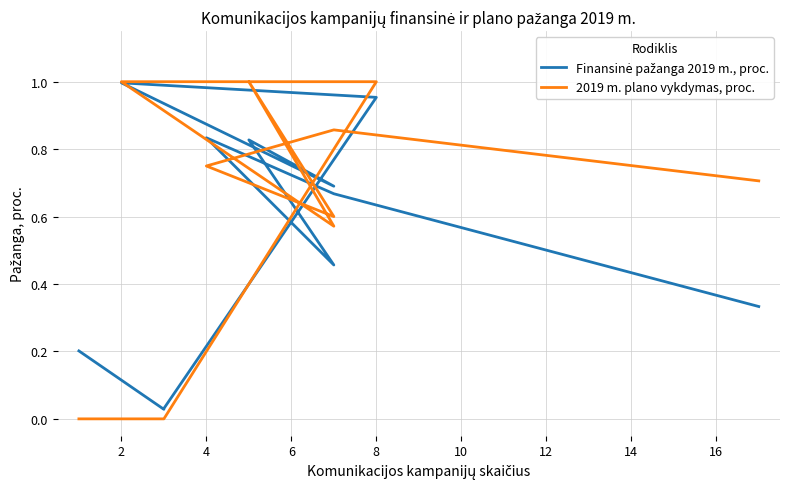

True or false: 2019 m. plano vykdymas, proc. has a value of 0.6 at 6.

True